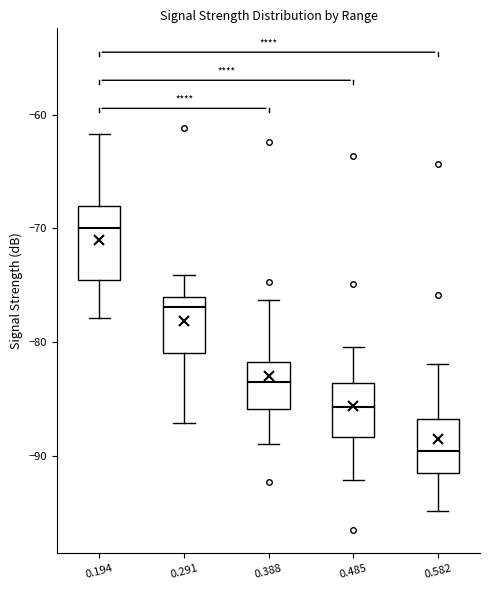

Which box's median line is the highest?

0.194